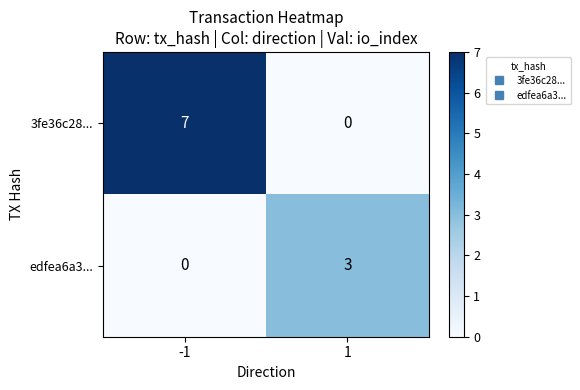

What is the sum of all 3fe36c28... values?

7